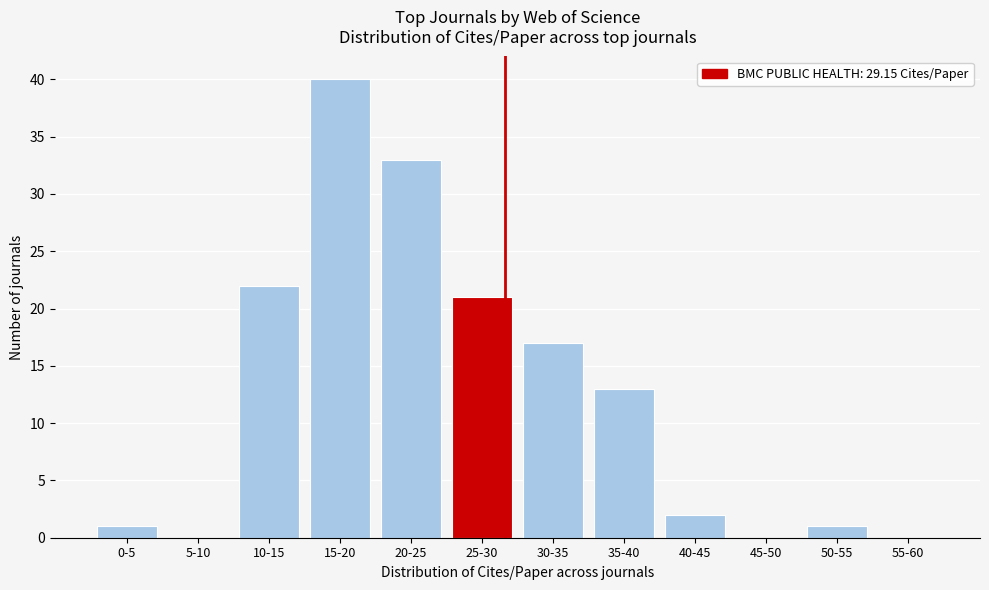

Reading left to right, extract all data points from this chart.

0-5=1	5-10=0	10-15=22	15-20=40	20-25=33	25-30=21	30-35=17	35-40=13	40-45=2	45-50=0	50-55=1	55-60=0